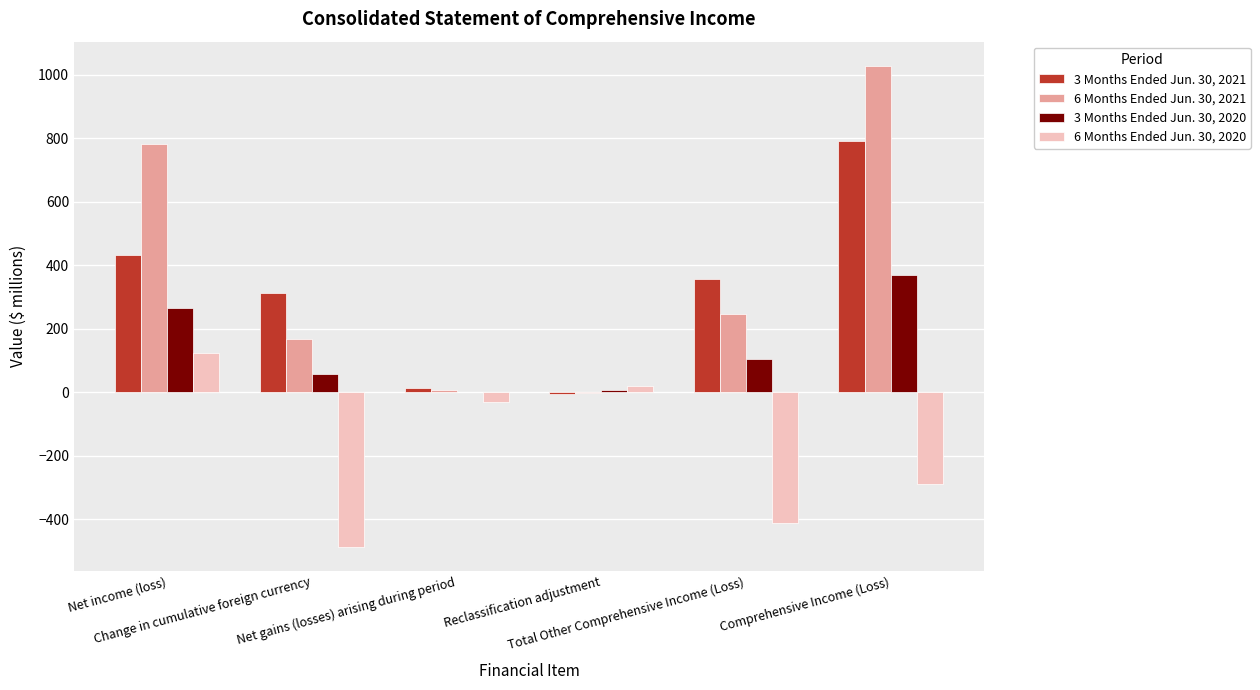

What is the maximum value for 3 Months Ended Jun. 30, 2021?

792